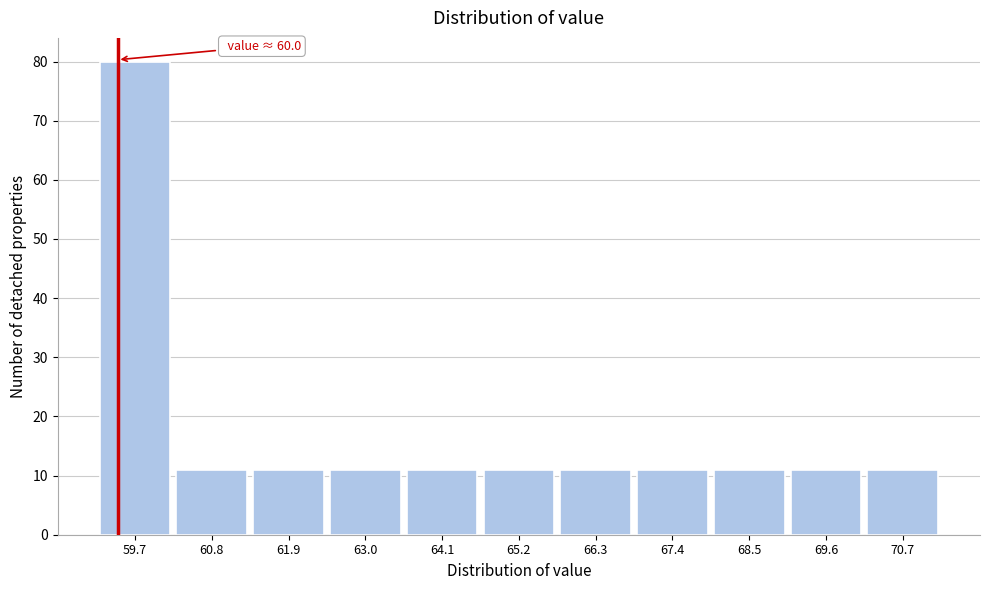

Reading left to right, list all the values displayed in this chart.

59.7=80	60.8=11	61.9=11	63.0=11	64.1=11	65.2=11	66.3=11	67.4=11	68.5=11	69.6=11	70.7=11